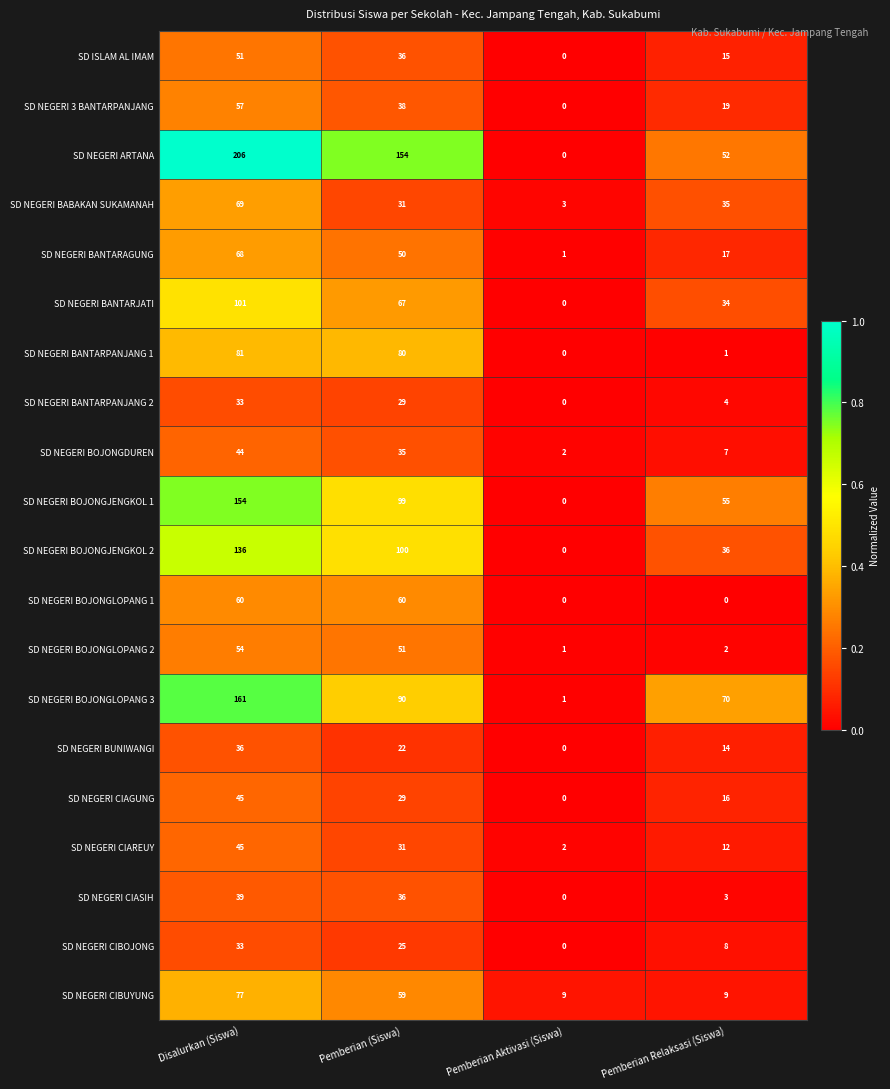

Which series changed the most between Disalurkan (Siswa) and Pemberian Aktivasi (Siswa)?

SD NEGERI ARTANA